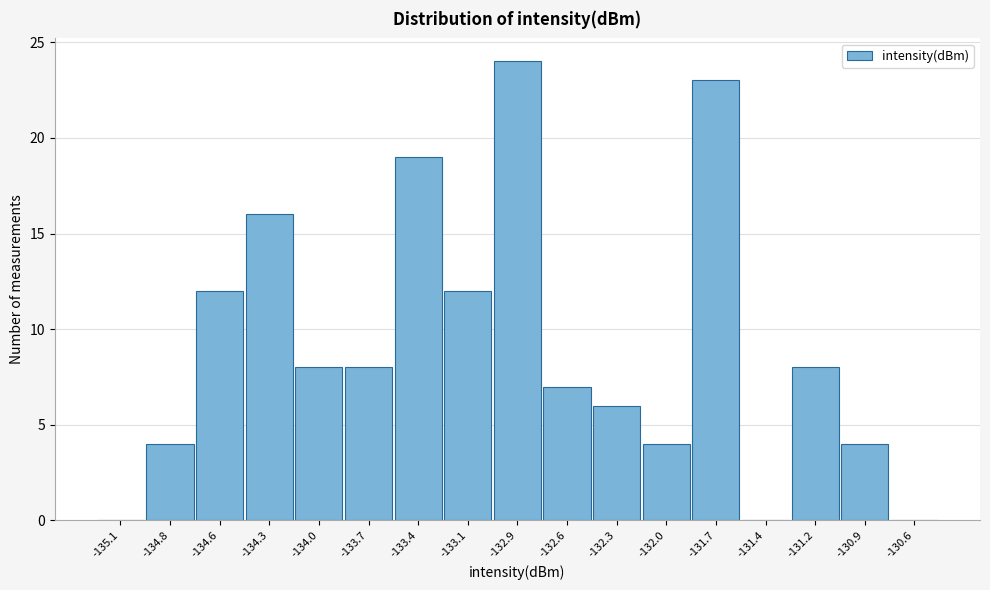

Reading left to right, extract all data points from this chart.

-135.1=0	-134.8=4	-134.6=12	-134.3=16	-134.0=8	-133.7=8	-133.4=19	-133.1=12	-132.9=24	-132.6=7	-132.3=6	-132.0=4	-131.7=23	-131.4=0	-131.2=8	-130.9=4	-130.6=0